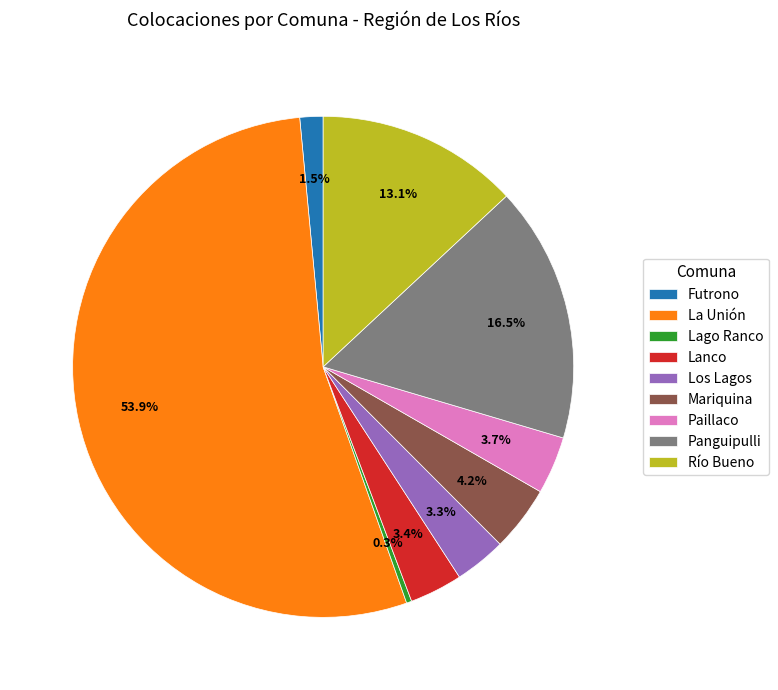

Does La Unión represent more than half of the total?

Yes